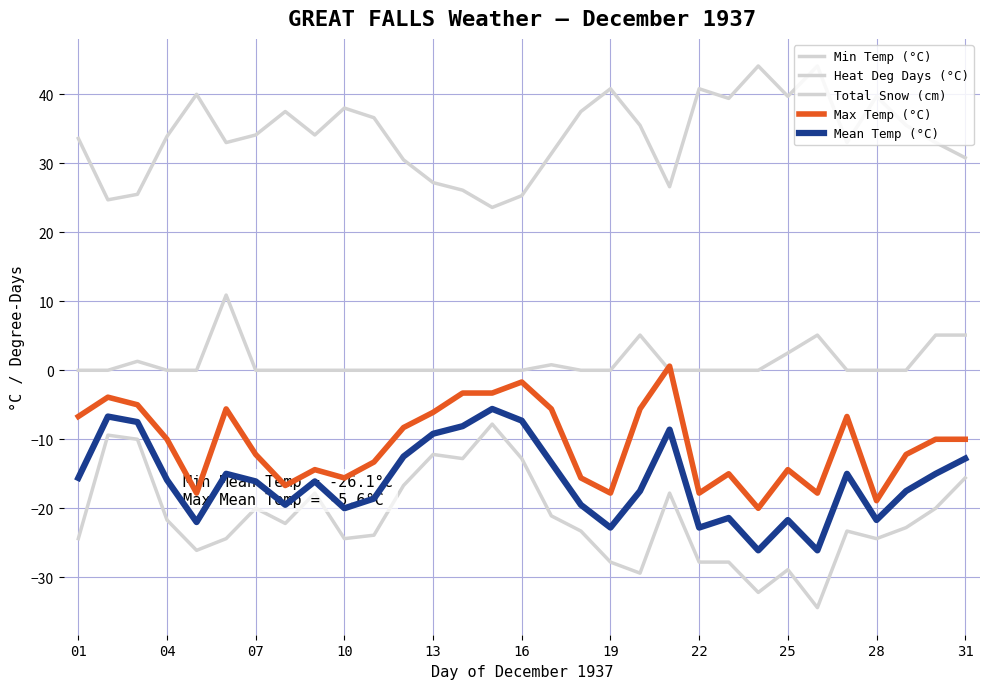

How many interior local valleys does the Heat Deg Days (°C) series have?

8